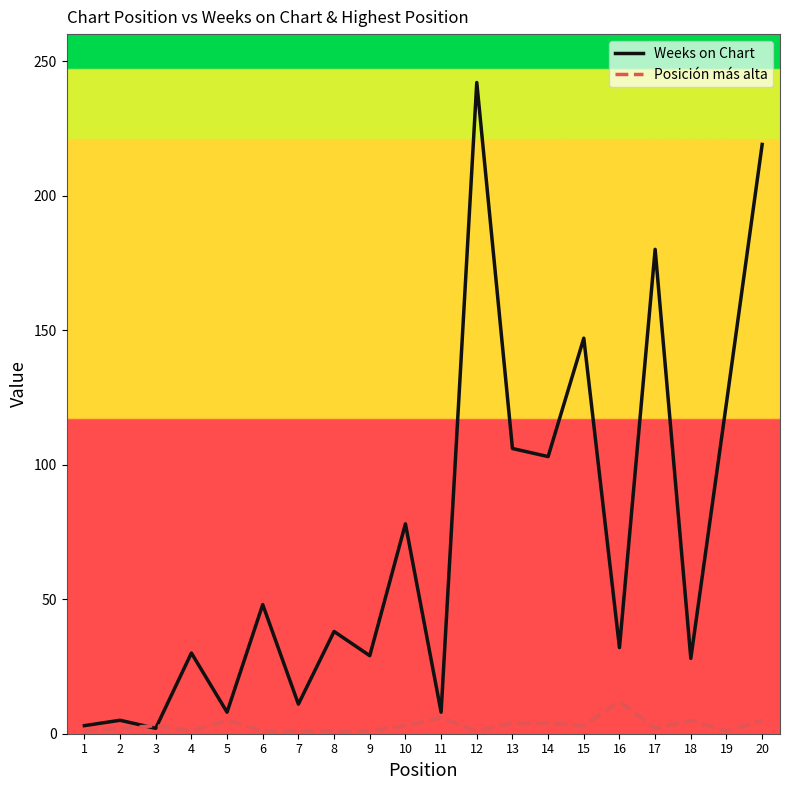

Which series has the largest total across all categories?

Weeks on Chart